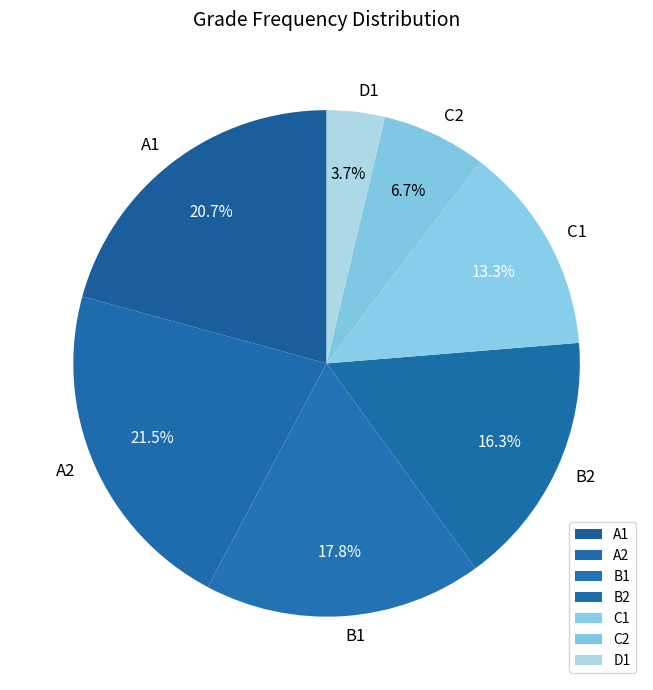

Do C2 and D1 together represent more than half of the pie?

No